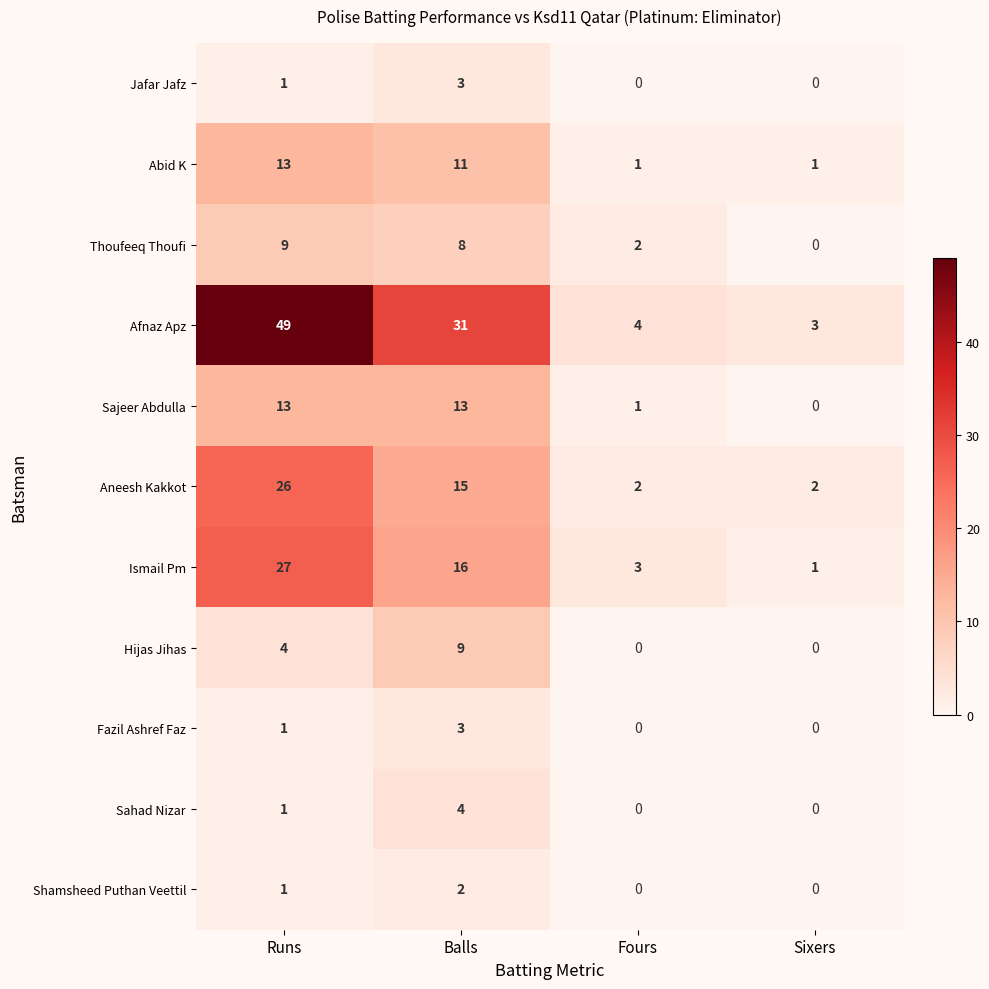

How many Abid K values are between 1 and 13?

4